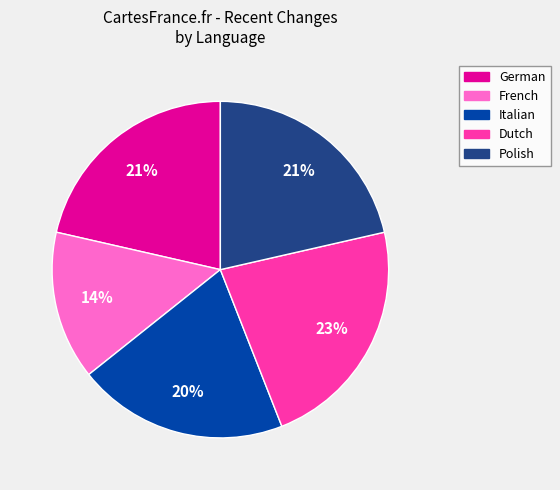

Is there any slice that represents more than half of the pie?

No